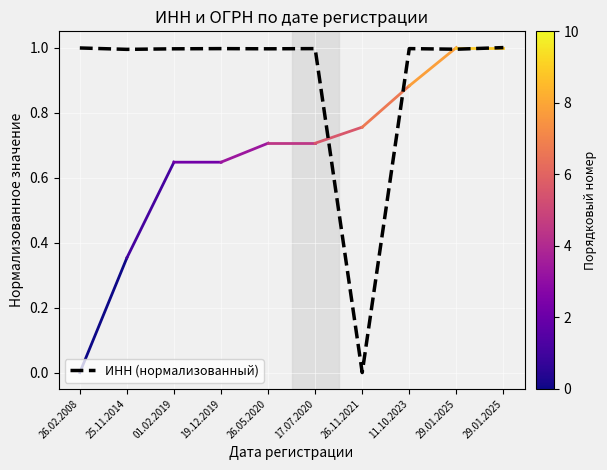

Where is the data nearest to the value 0?

26.11.2021